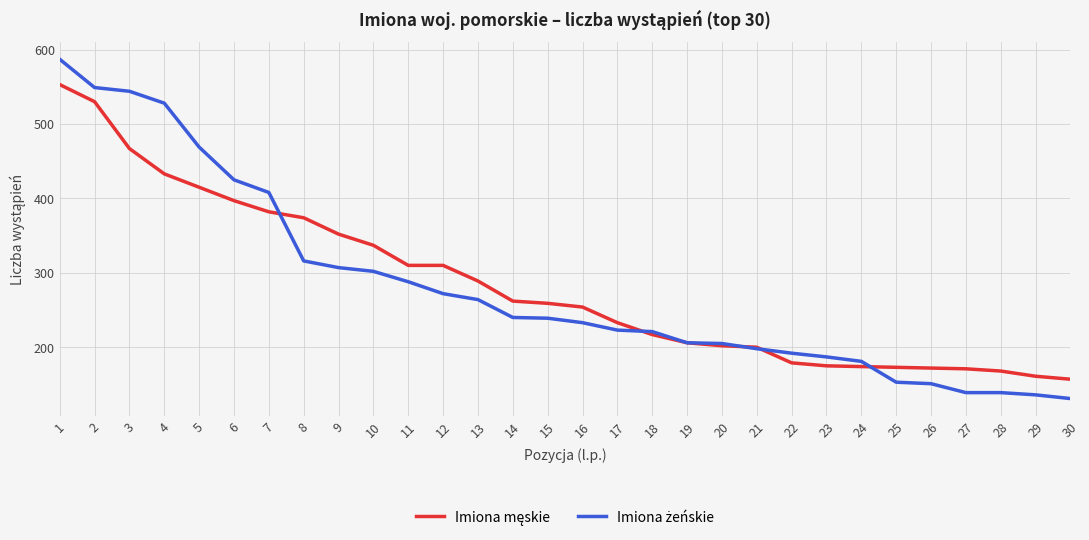

What is the total value across all series at 10?

639